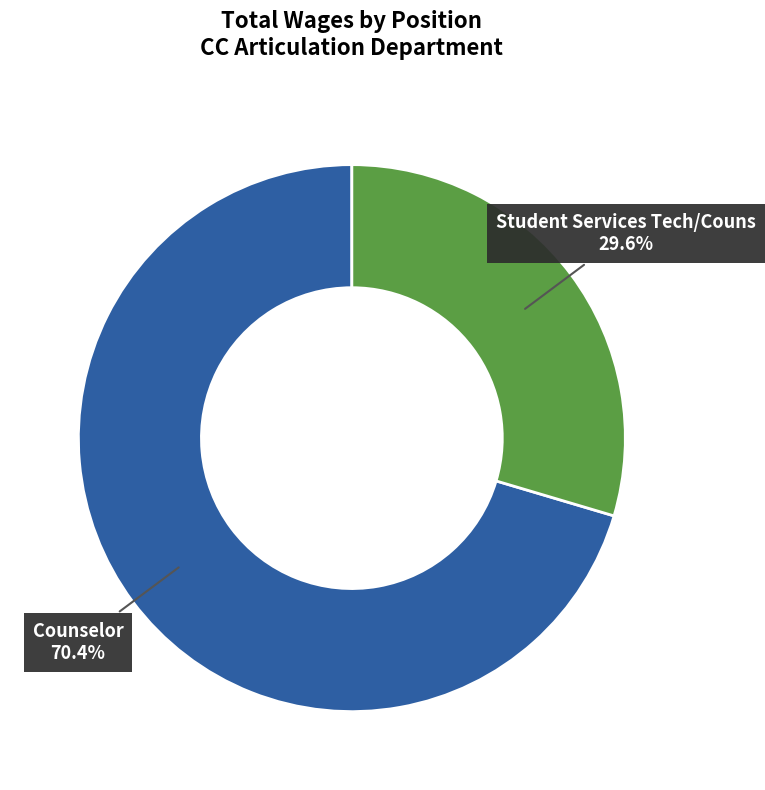

Is there a majority slice in this chart?

Yes